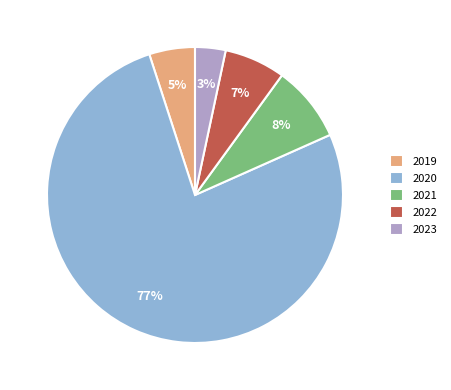

Which has a higher value, 2020 or 2021?

2020